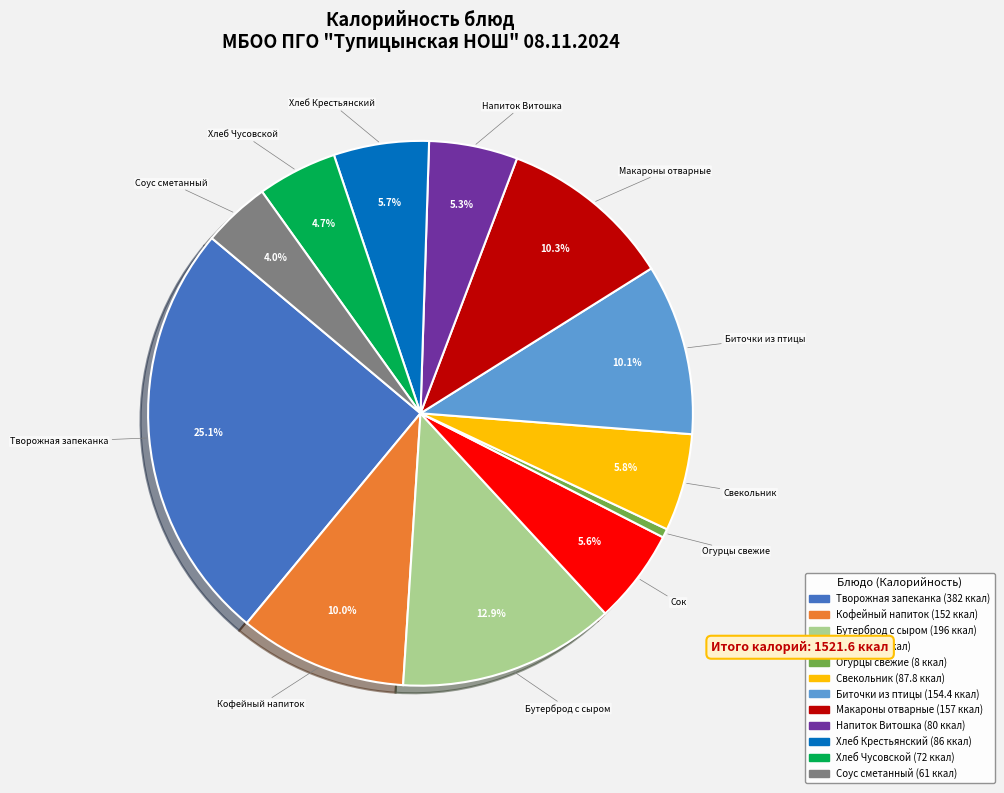

Is there a majority slice in this chart?

No